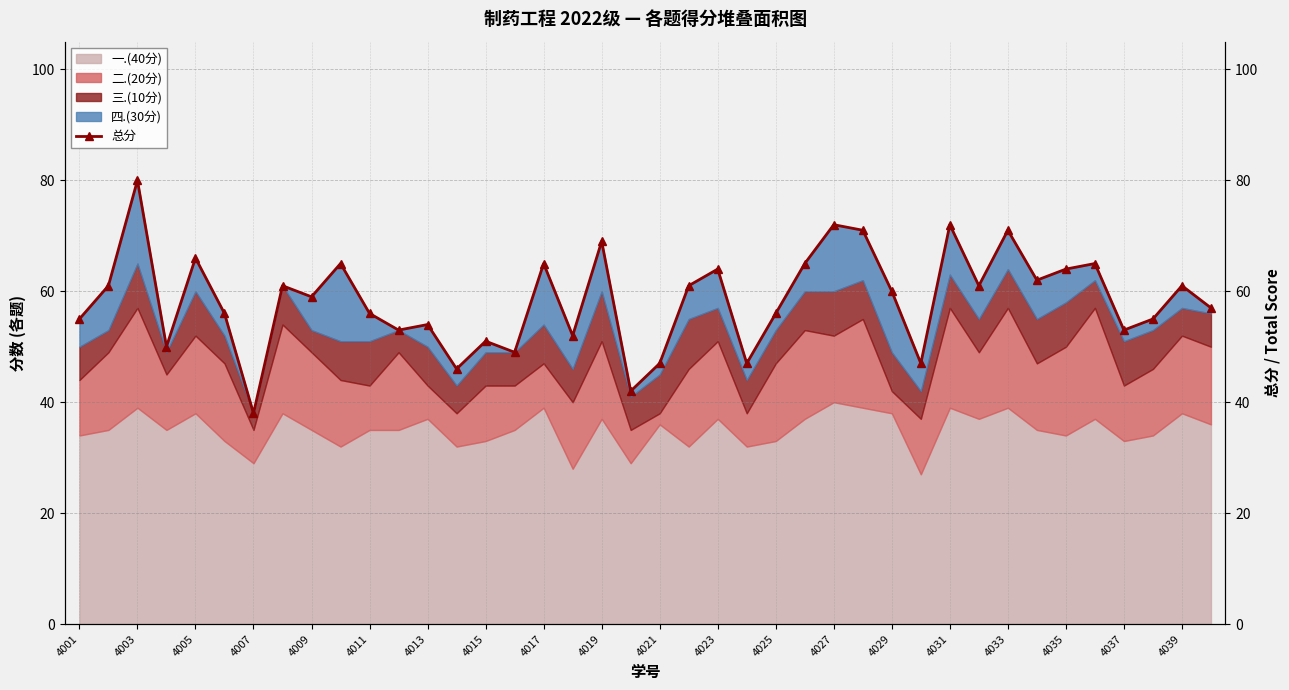

How many lines are shown in the chart?

1